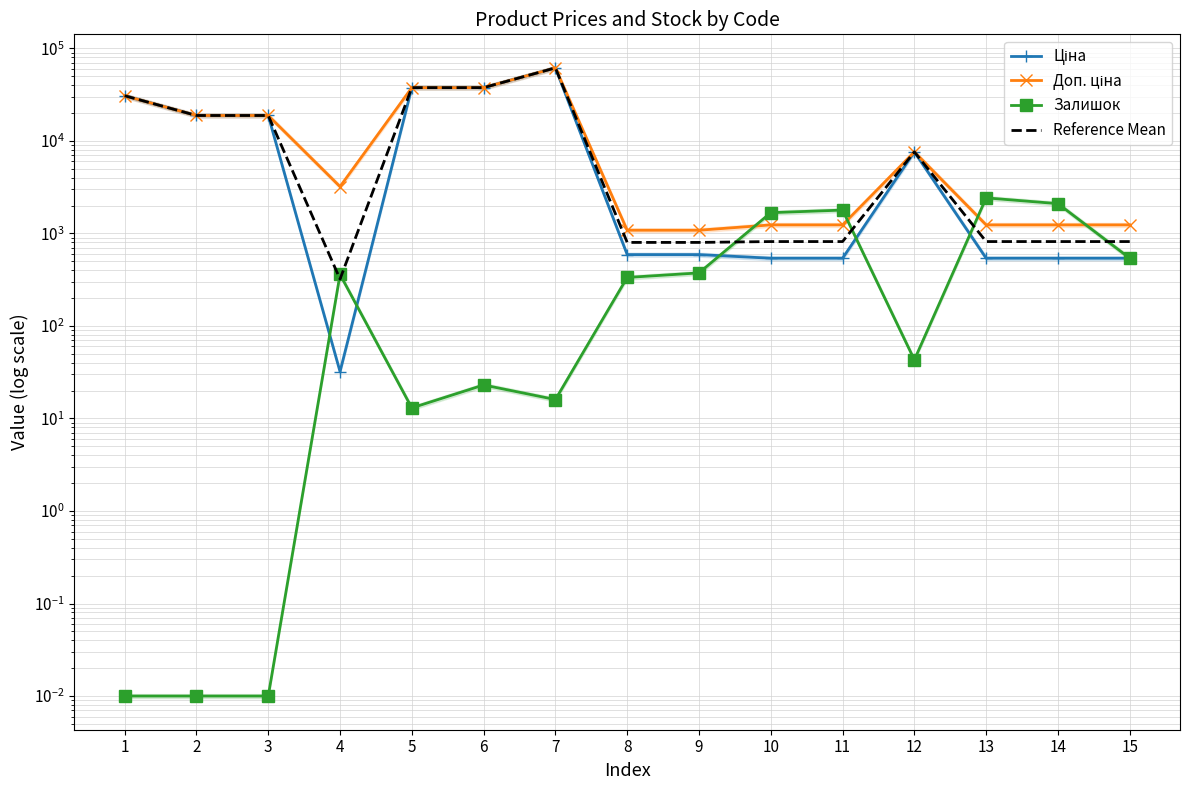

What is the value of the Ціна point at the 1st from the left?

30717.1